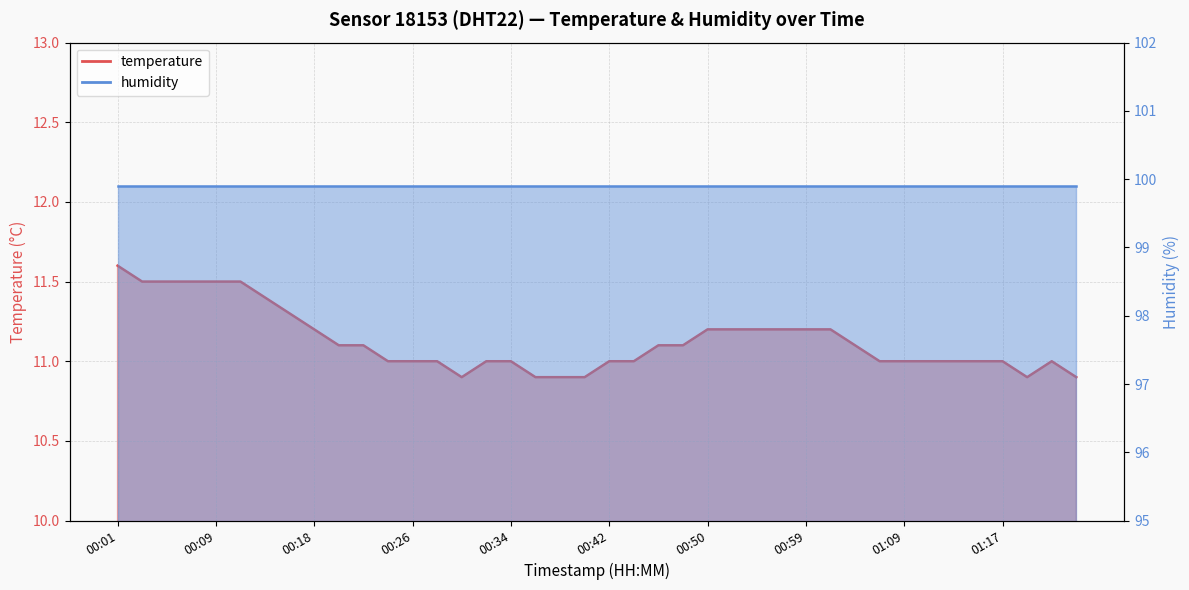

True or false: the data shows 6.4 at 00:53.

False